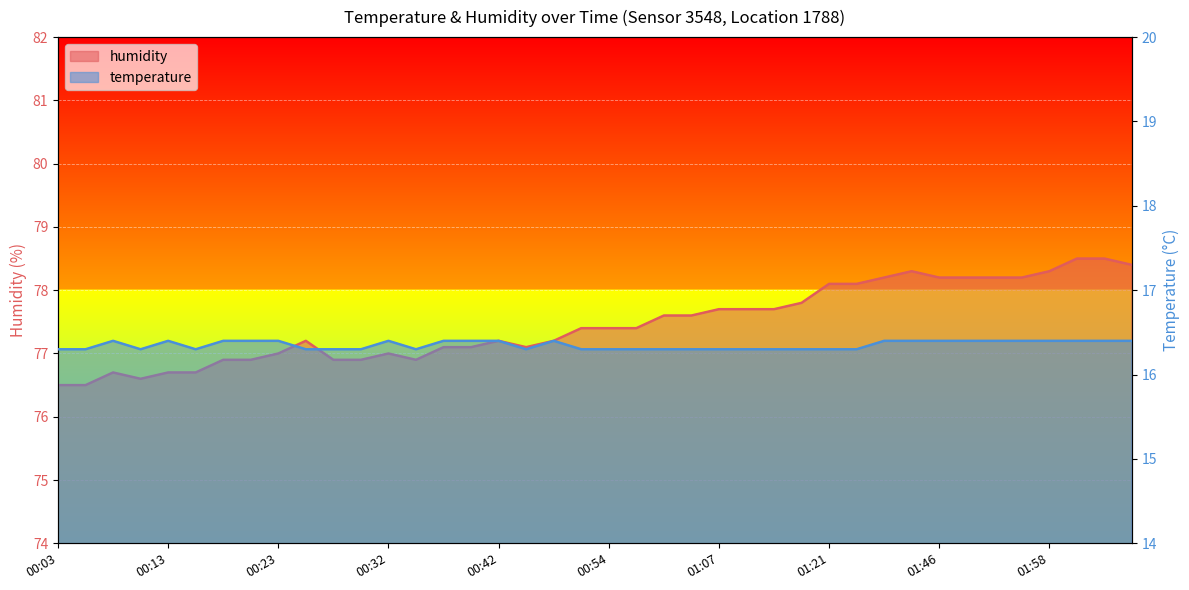

At how many categories does at least one series exceed 59?

40